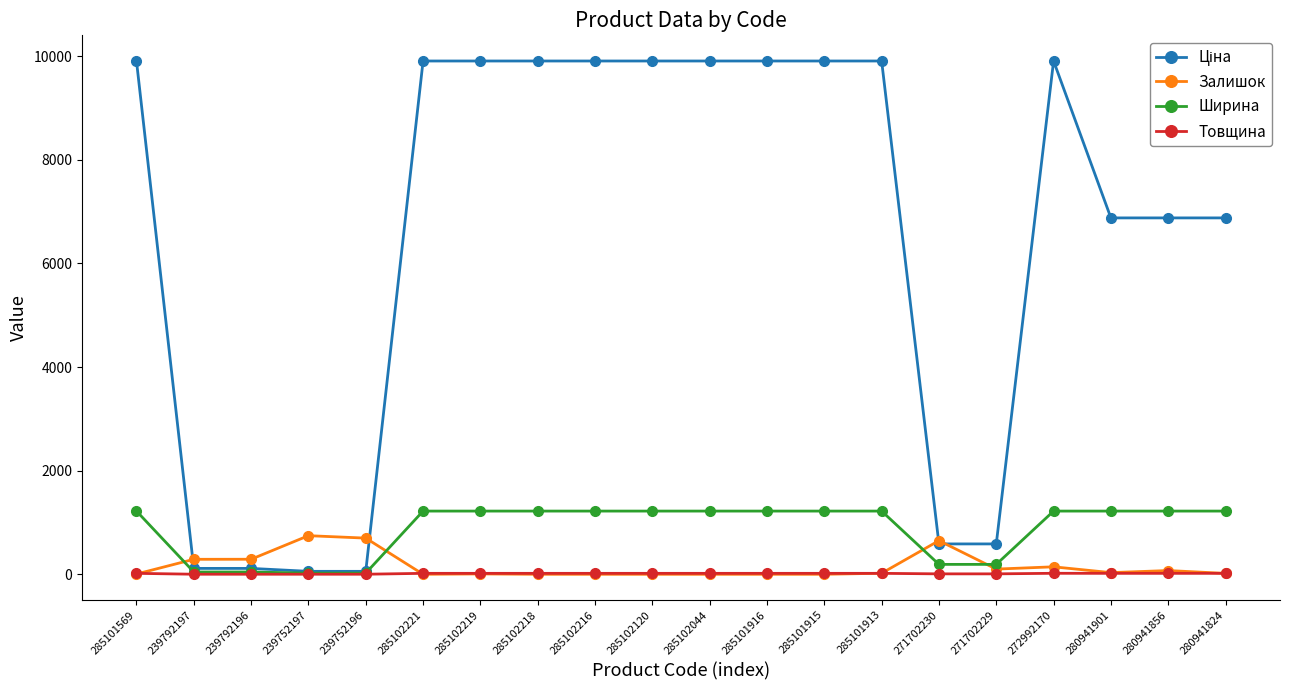

At how many categories does at least one series exceed 4734?

14